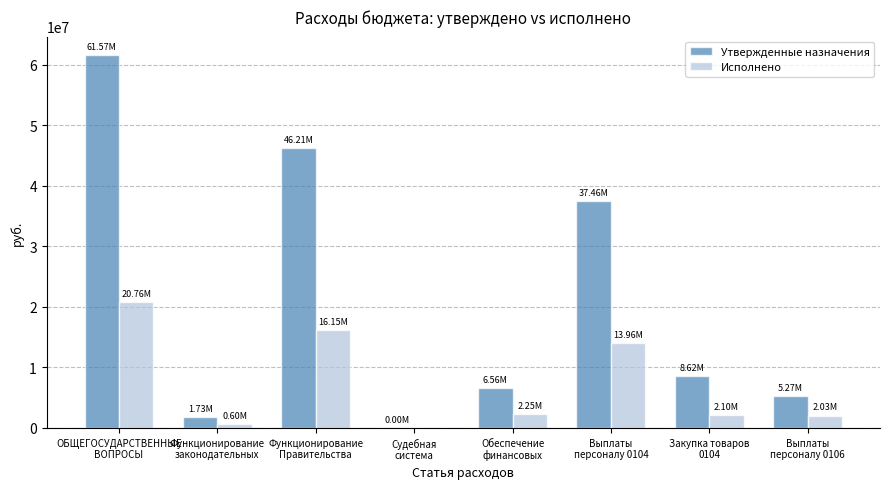

Which series has the largest total across all categories?

Утвержденные назначения